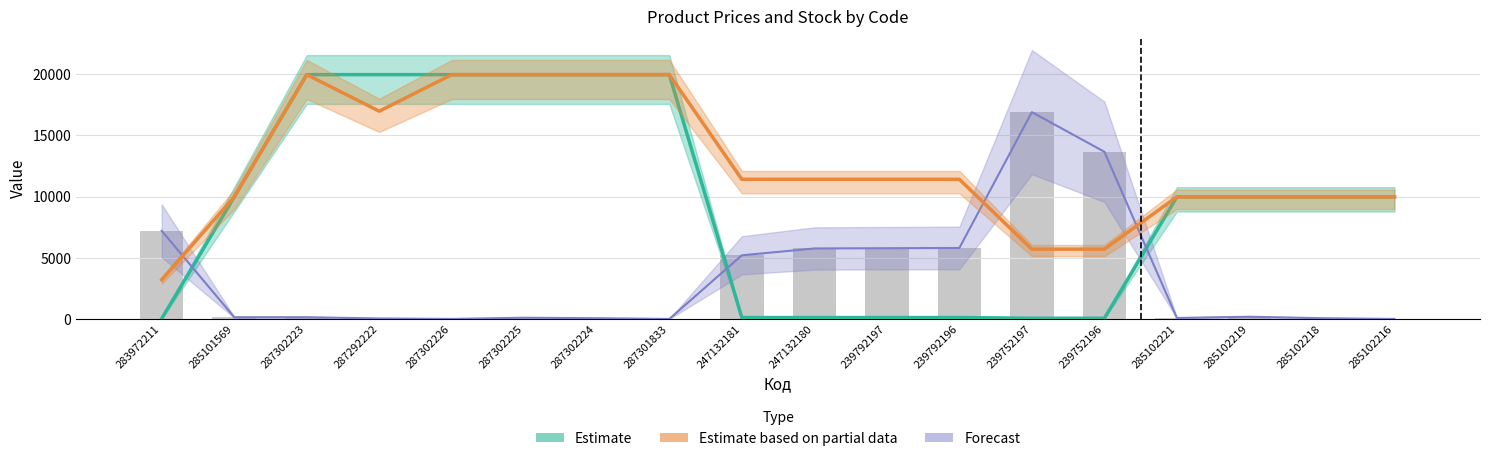

What is the maximum value shown in the chart?

19964.2